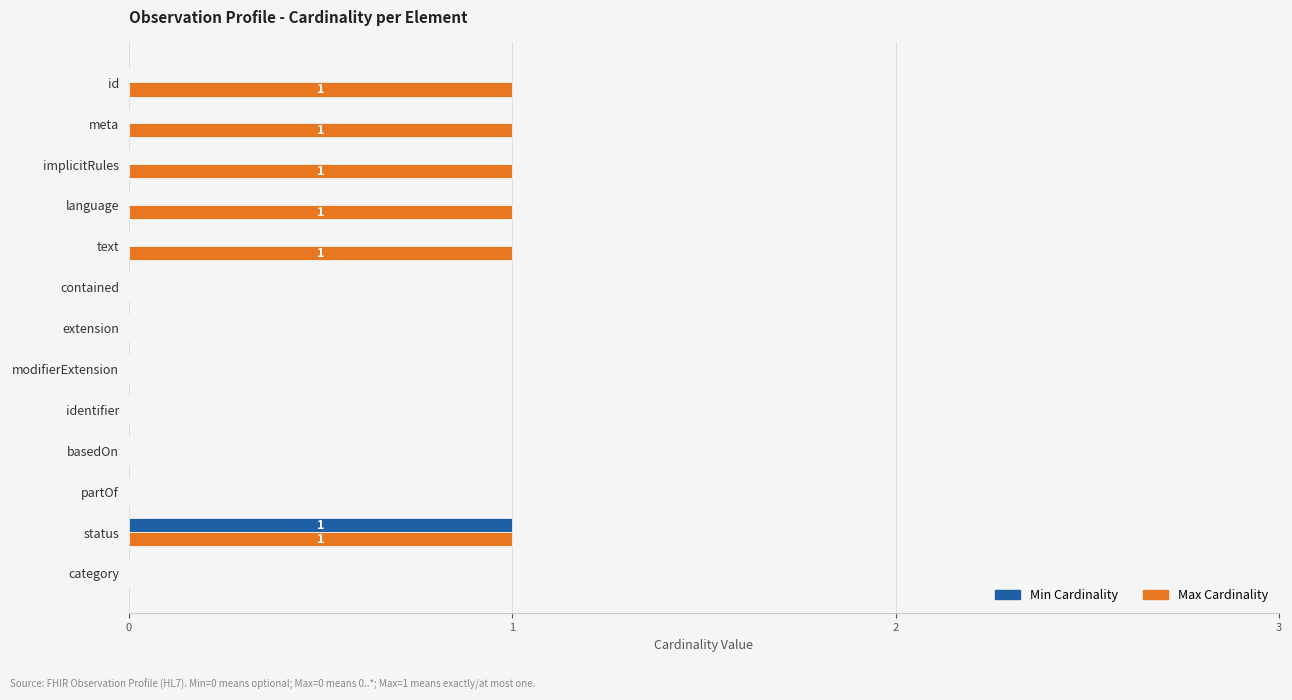

How many categories are shown in the chart?

13